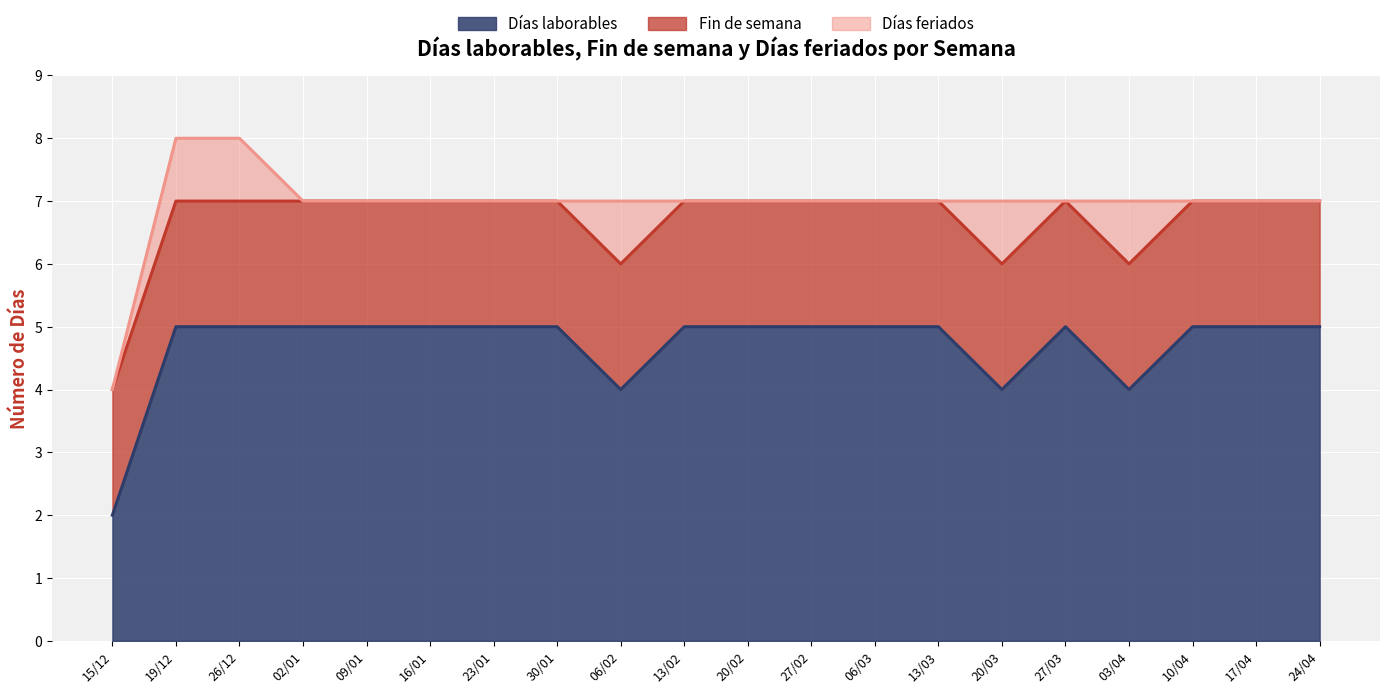

Reading left to right, what are all the values shown in this chart?

Días laborables: 15/12=2	19/12=5	26/12=5	02/01=5	09/01=5	16/01=5	23/01=5	30/01=5	06/02=4	13/02=5	20/02=5	27/02=5	06/03=5	13/03=5	20/03=4	27/03=5	03/04=4	10/04=5	17/04=5	24/04=5
Fin de semana: 15/12=2	19/12=2	26/12=2	02/01=2	09/01=2	16/01=2	23/01=2	30/01=2	06/02=2	13/02=2	20/02=2	27/02=2	06/03=2	13/03=2	20/03=2	27/03=2	03/04=2	10/04=2	17/04=2	24/04=2
Días feriados: 15/12=0	19/12=1	26/12=1	02/01=0	09/01=0	16/01=0	23/01=0	30/01=0	06/02=1	13/02=0	20/02=0	27/02=0	06/03=0	13/03=0	20/03=1	27/03=0	03/04=1	10/04=0	17/04=0	24/04=0